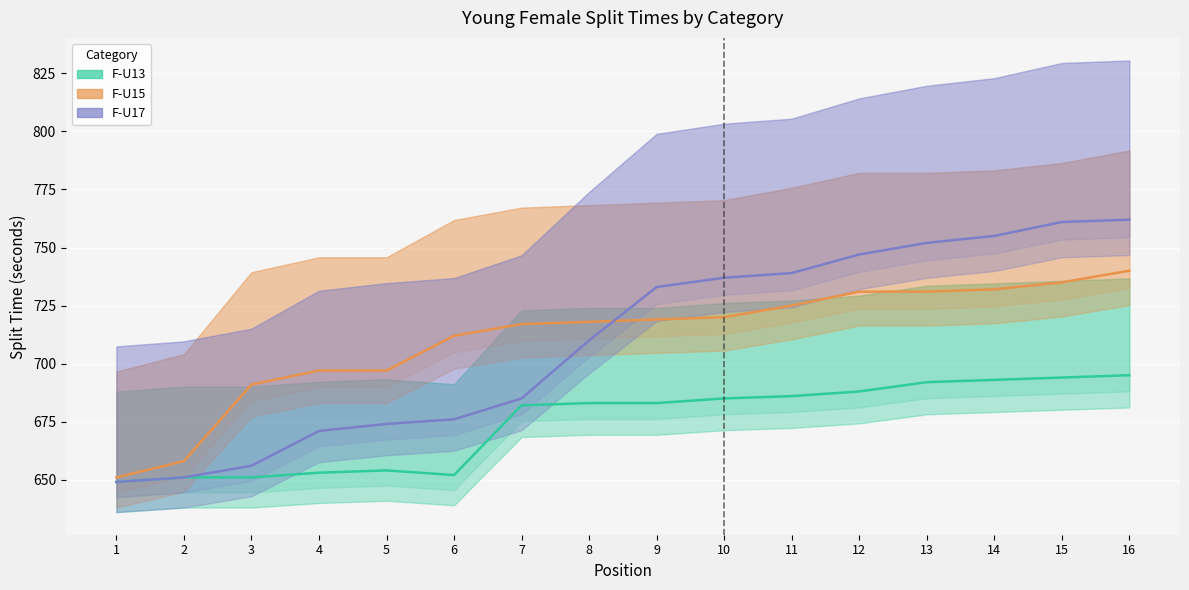

Rank the series by their maximum value, from lowest to highest.

F-U13 (Estimate), F-U15 (Estimate based on partial data), F-U17 (Forecast)